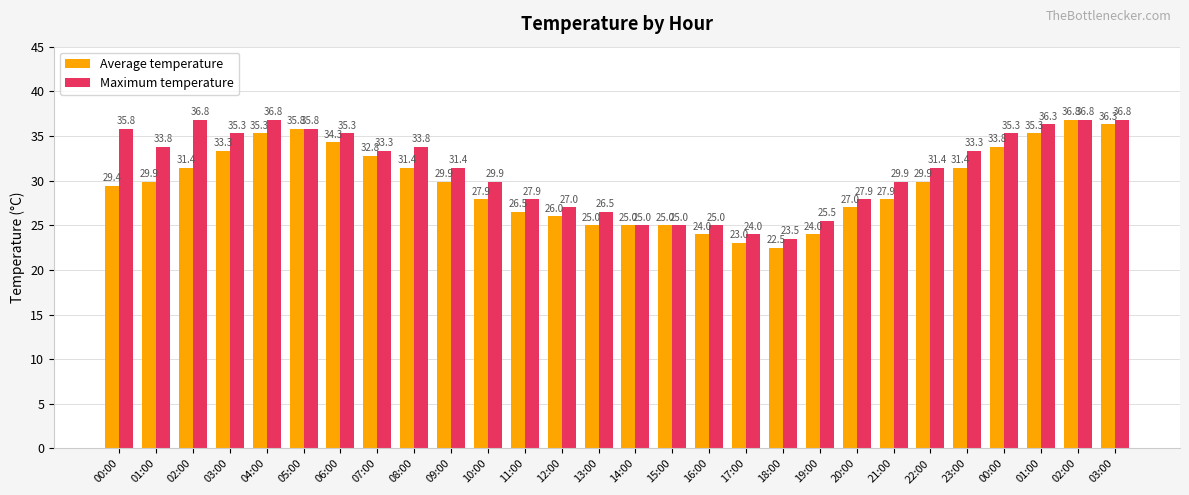

How many data points does each series have?

28